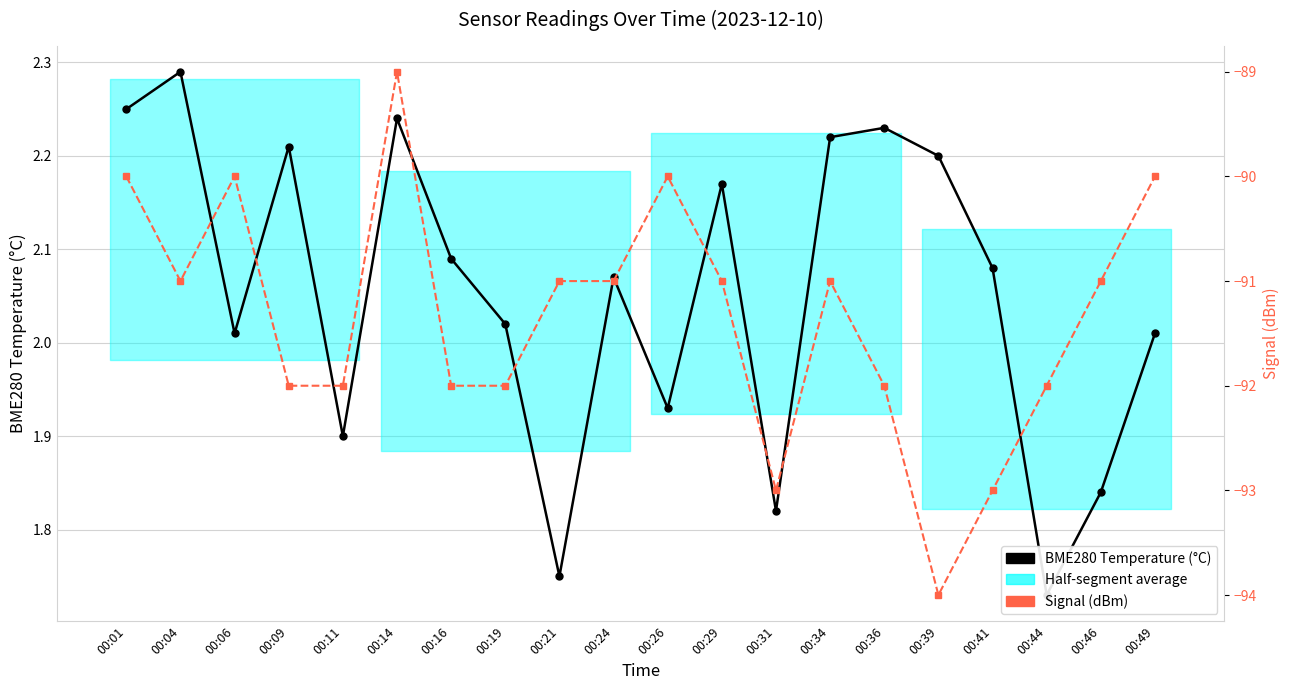

Rank the series at 00:46 from lowest to highest value.

Signal (dBm), BME280 Temperature (°C)